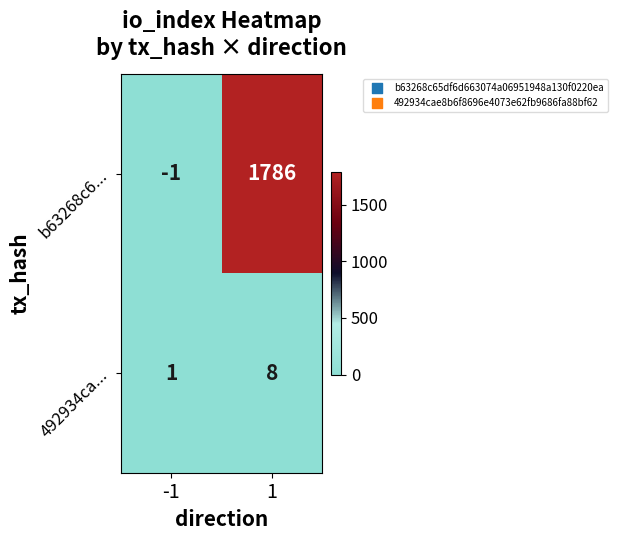

Rank the series by their maximum value, from highest to lowest.

b63268c6..., 492934ca...